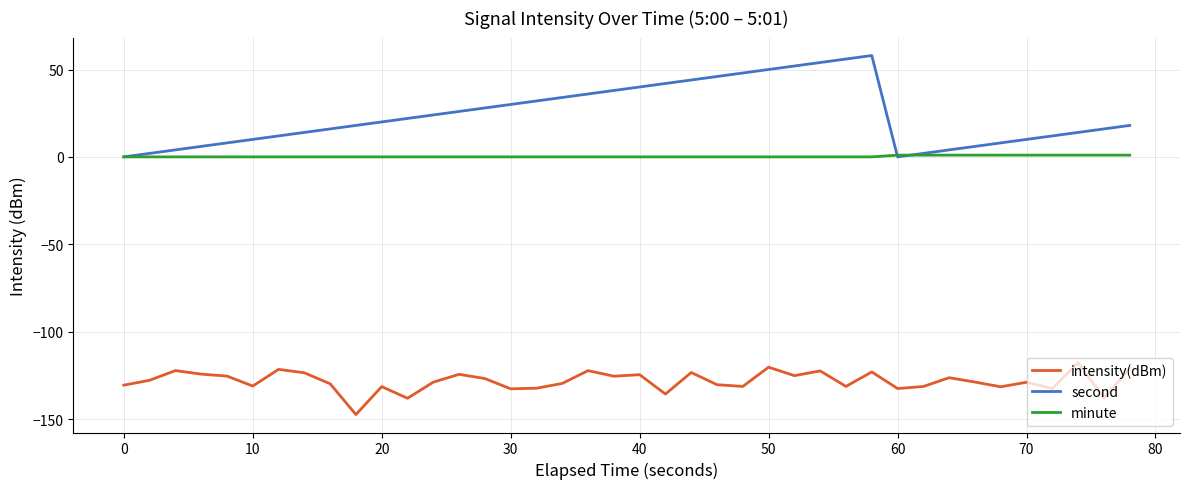

What is the greatest value displayed?

58.0